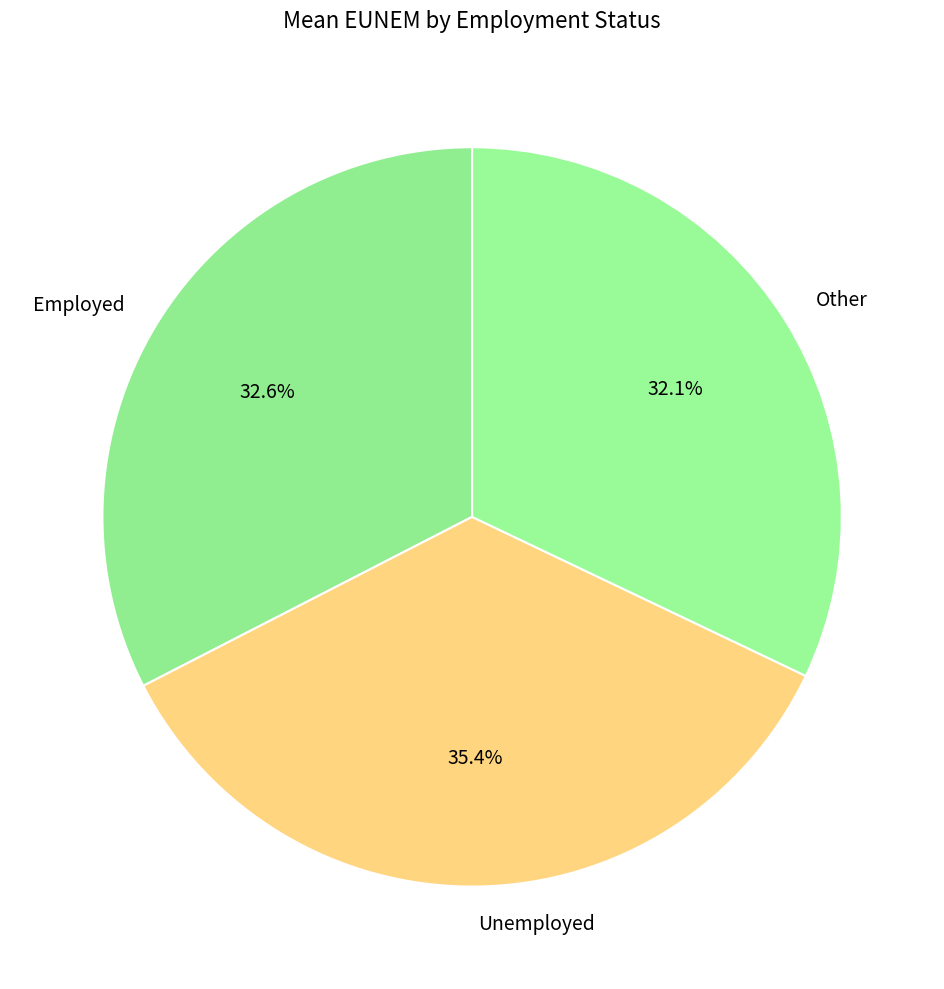

What percentage is the Other slice, to the nearest percent?

32%